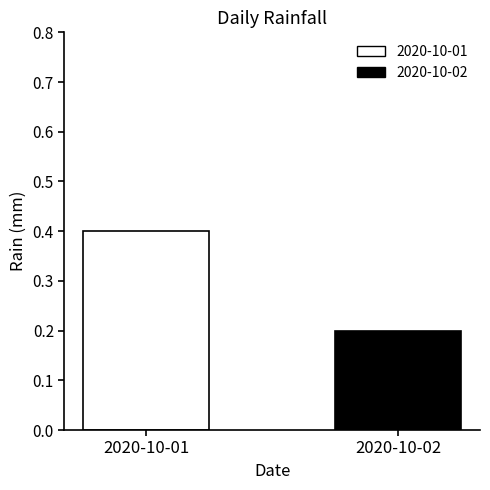

Is it true that the value at 2020-10-01 is 0.2?

False